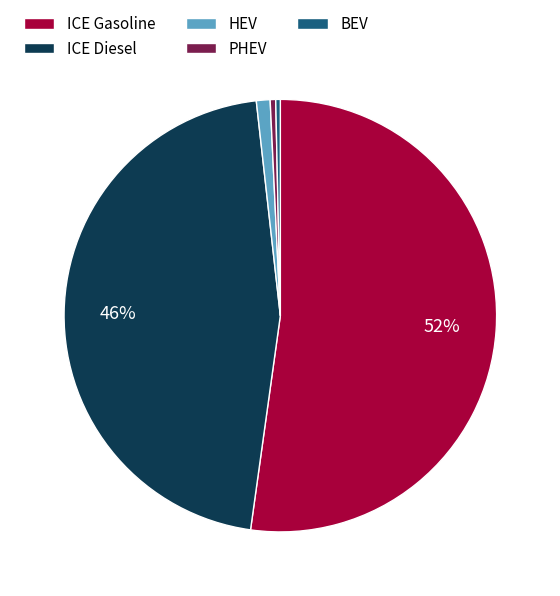

Which slice is the largest?

ICE Gasoline